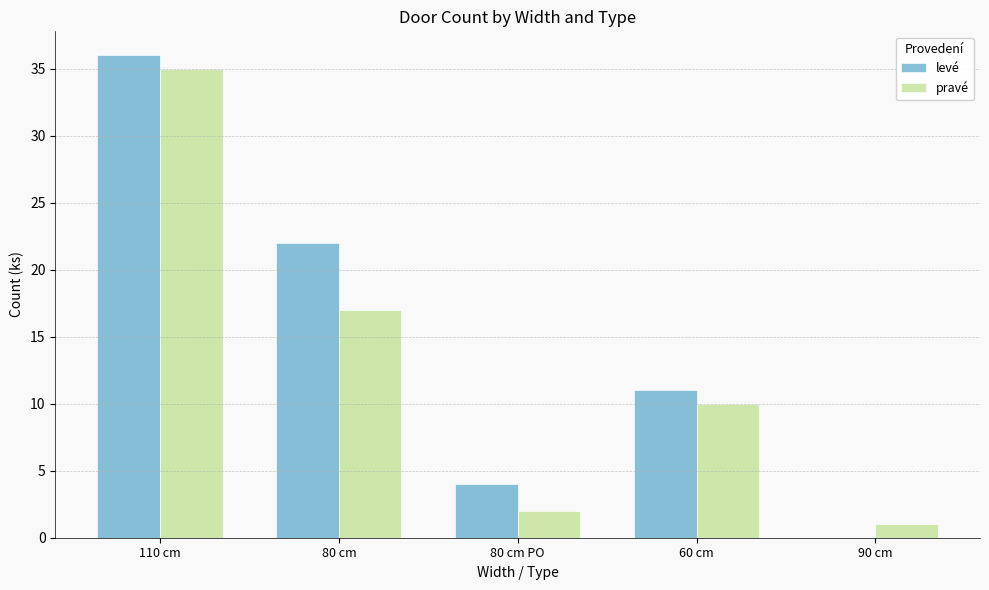

Reading right to left, list all the values displayed in this chart.

levé: 0	11	4	22	36
pravé: 1	10	2	17	35